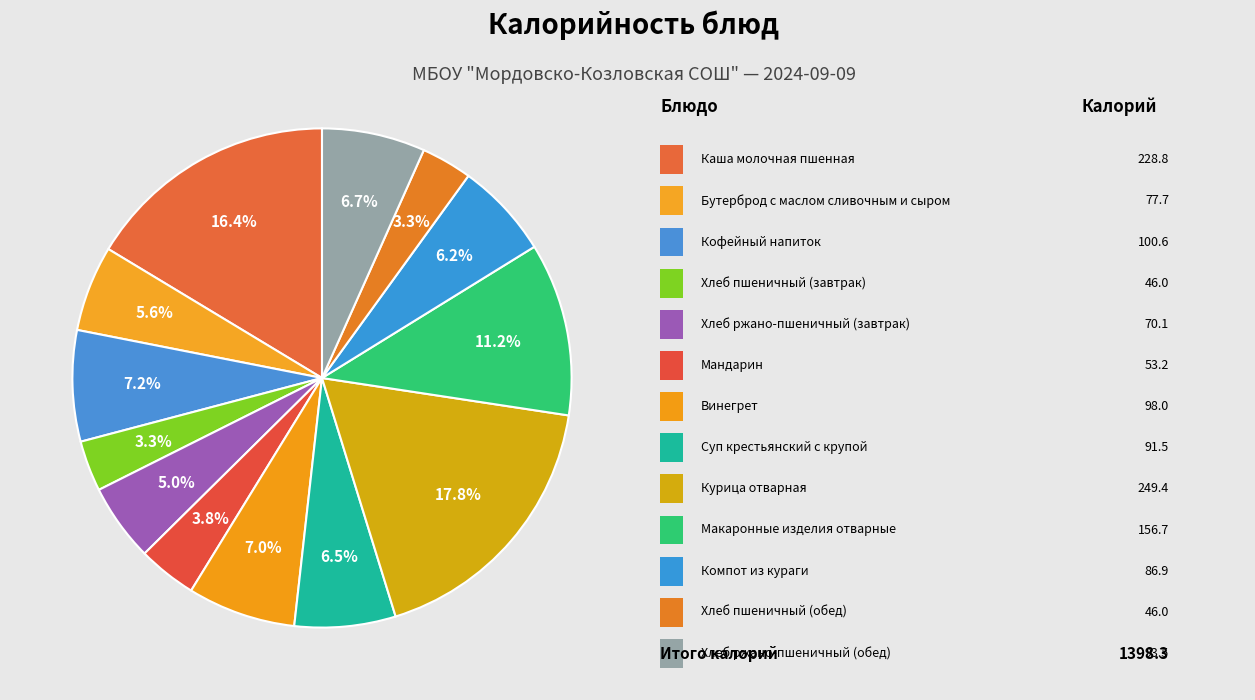

Count the number of slices in the pie.

13